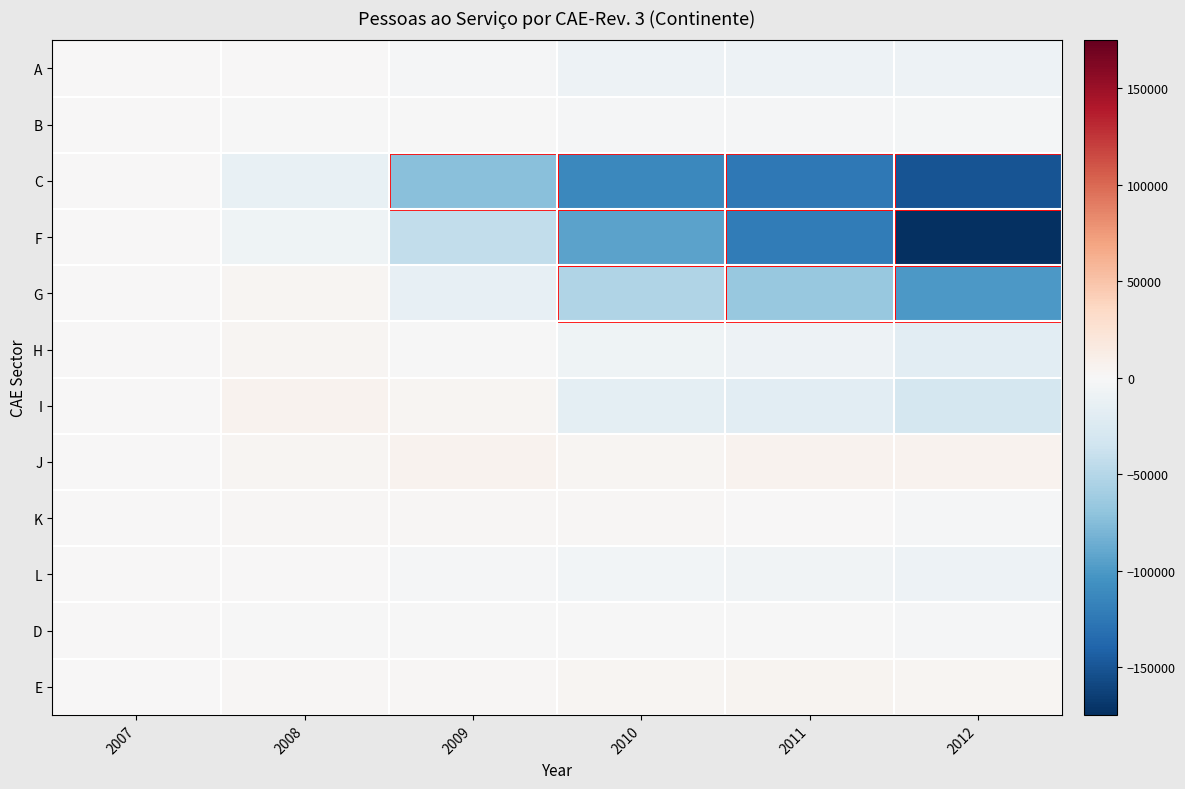

What is the greatest value displayed?

6441